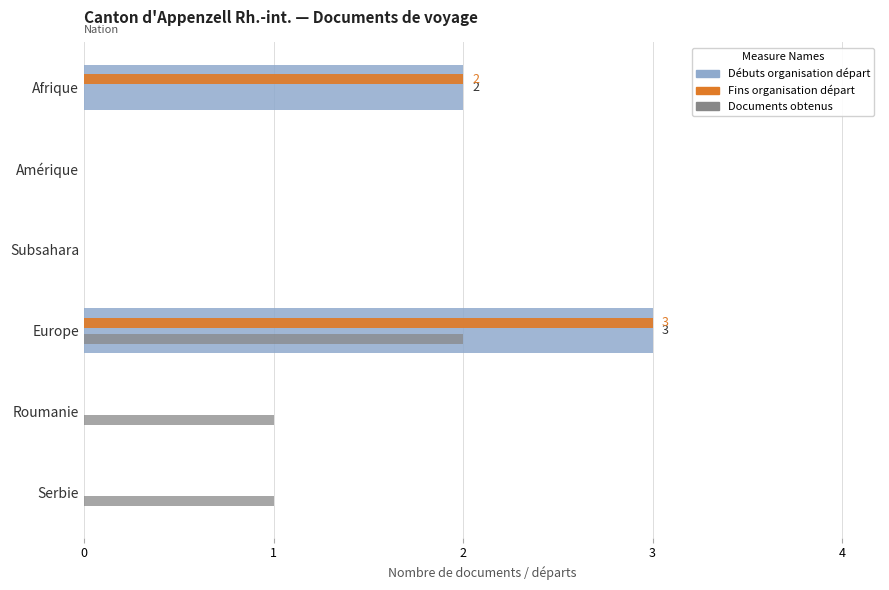

At which category is the sum across all series the highest?

Europe